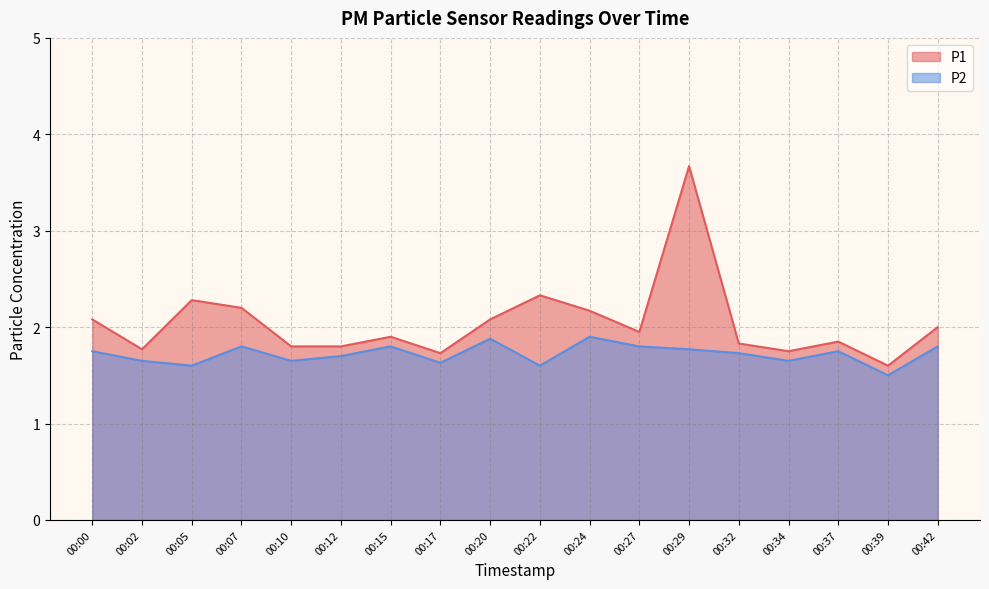

What is the minimum value shown in the chart?

1.5